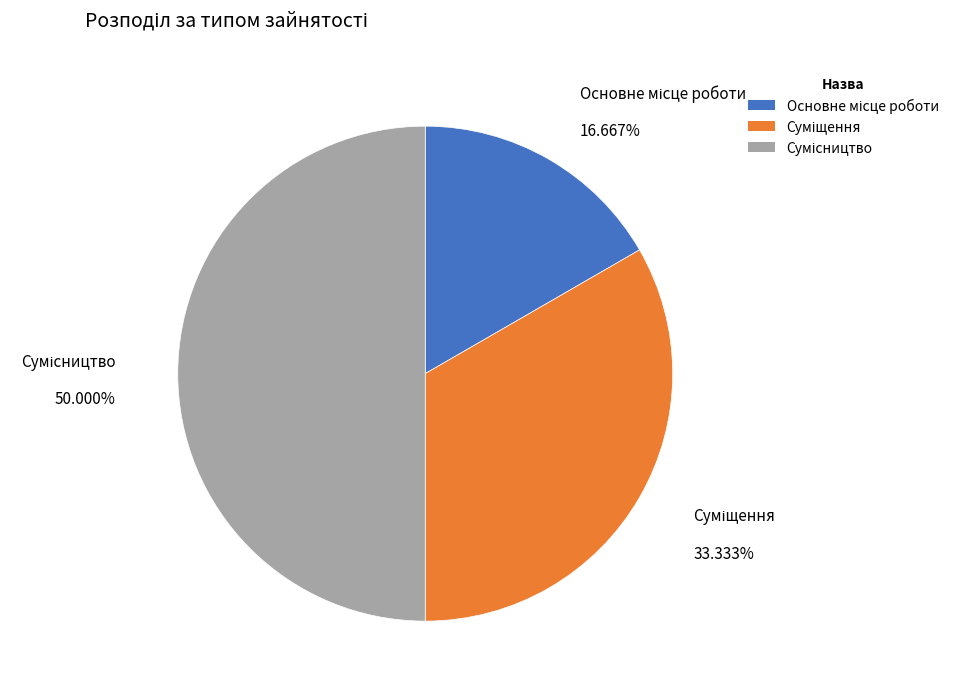

To the nearest percent, what percentage of the pie is Сумісництво?

50%